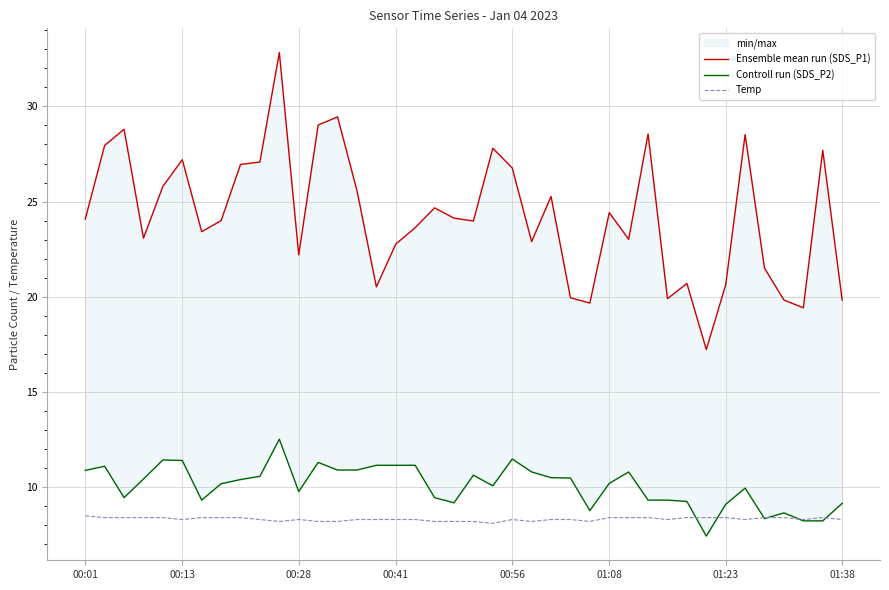

The Temp series shows 8.3 at 00:13. True or false?

True